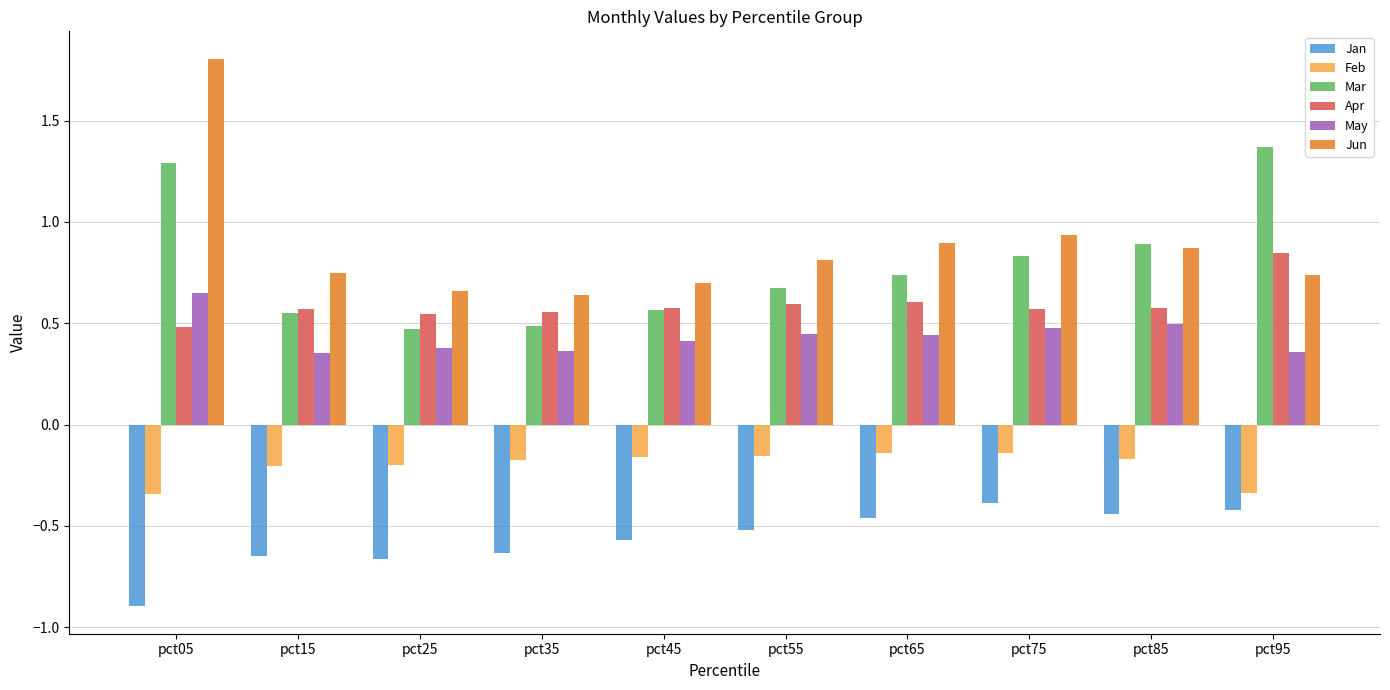

How many Mar values are between 0 and 1?

8